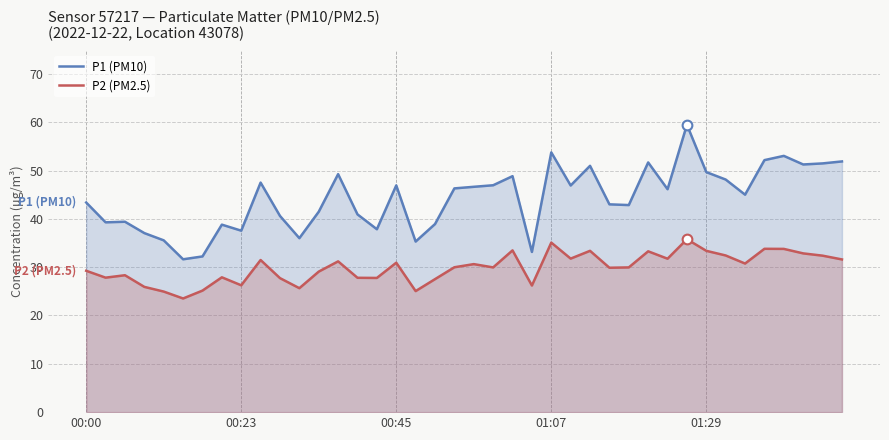

What is the lowest value of the P2 (PM2.5) series?

23.5